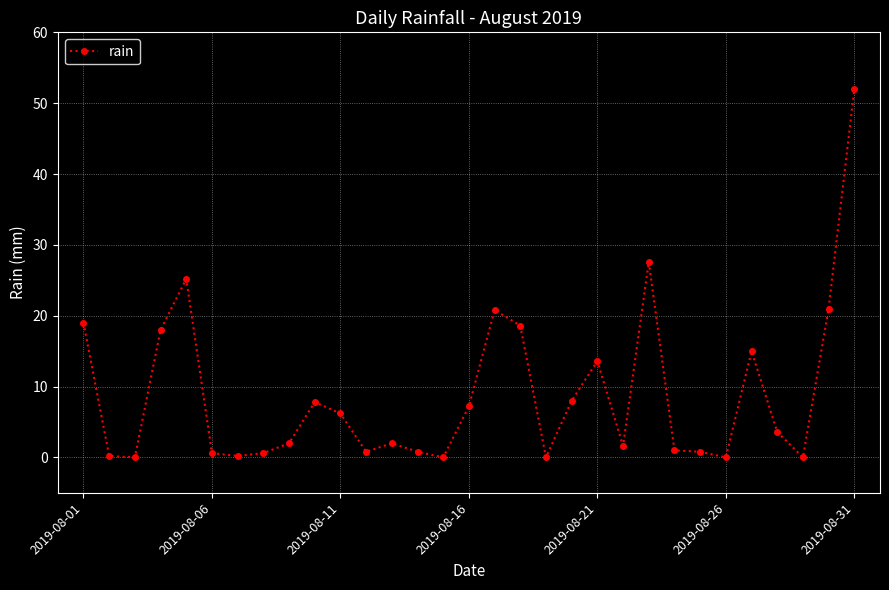

What is the difference between the maximum and second lowest values?

52.0